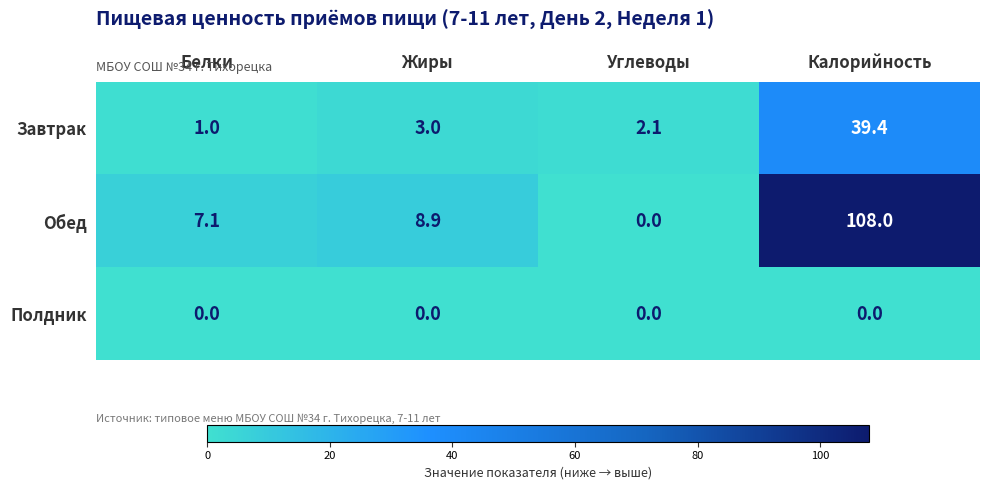

Which series has the largest total across all categories?

Обед